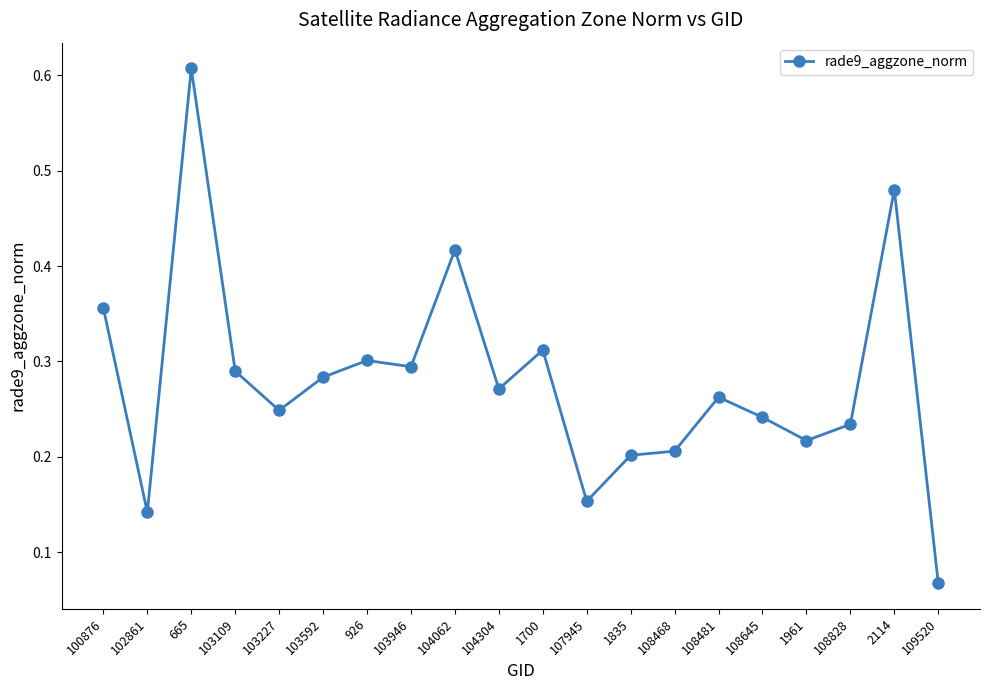

What is the label of the 7th point from the right?

108468